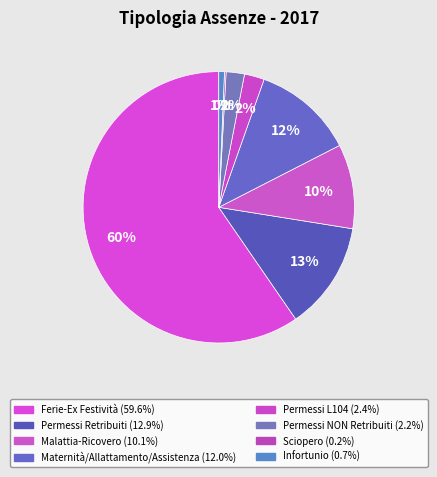

How many slices are in this pie chart?

8